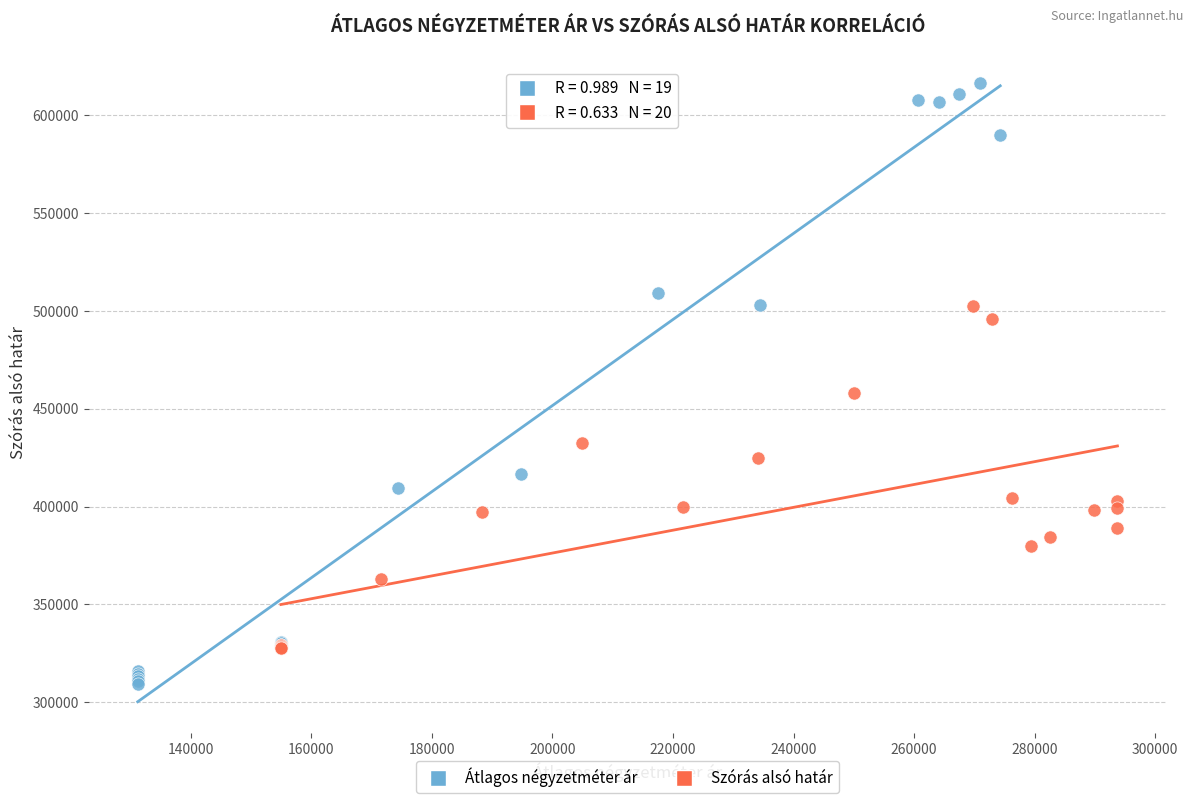

Which series contains the lowest Y value?

Átlagos négyzetméter ár